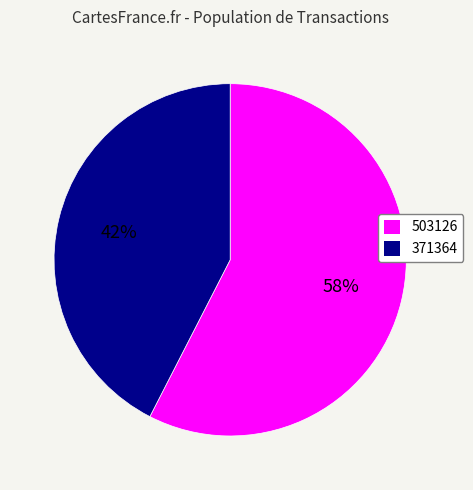

To the nearest percent, what percentage of the pie is 503126?

58%